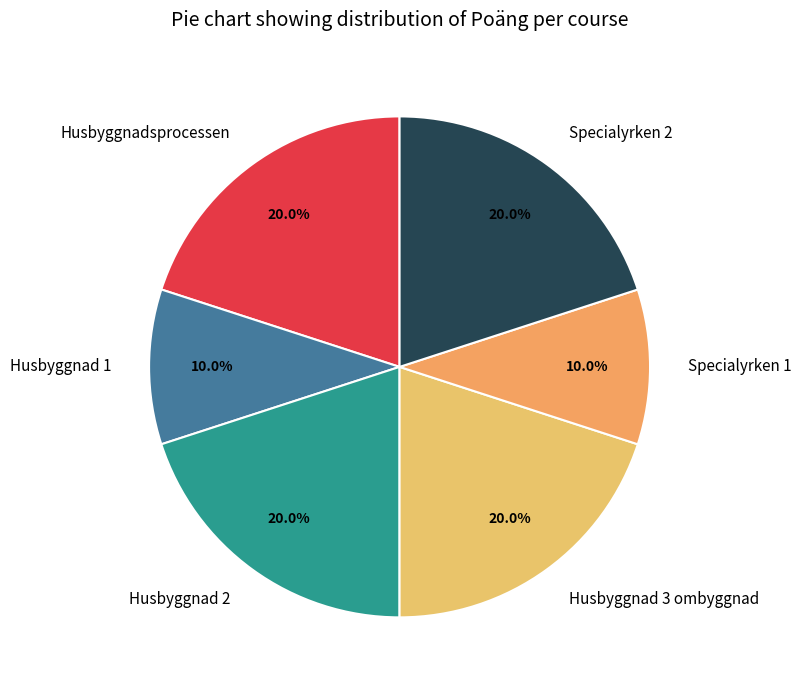

Count the number of slices in the pie.

6